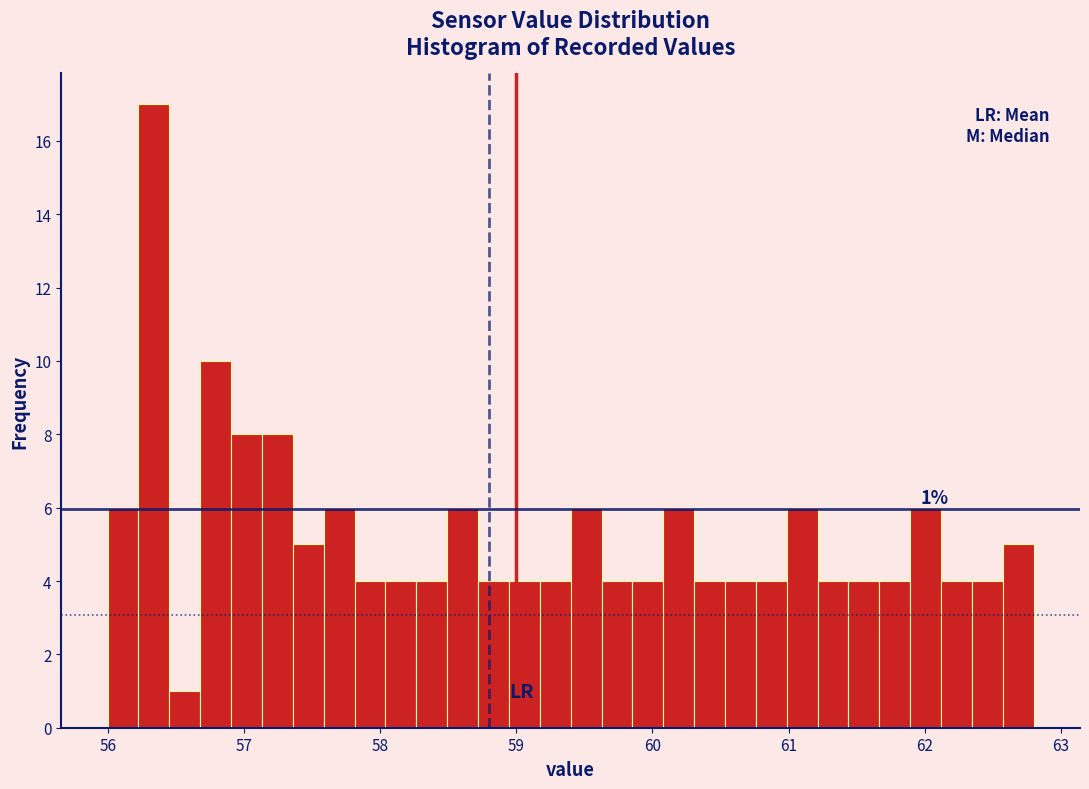

Read against the x-axis, roughly where is the centre of the tallest bar?

56.3